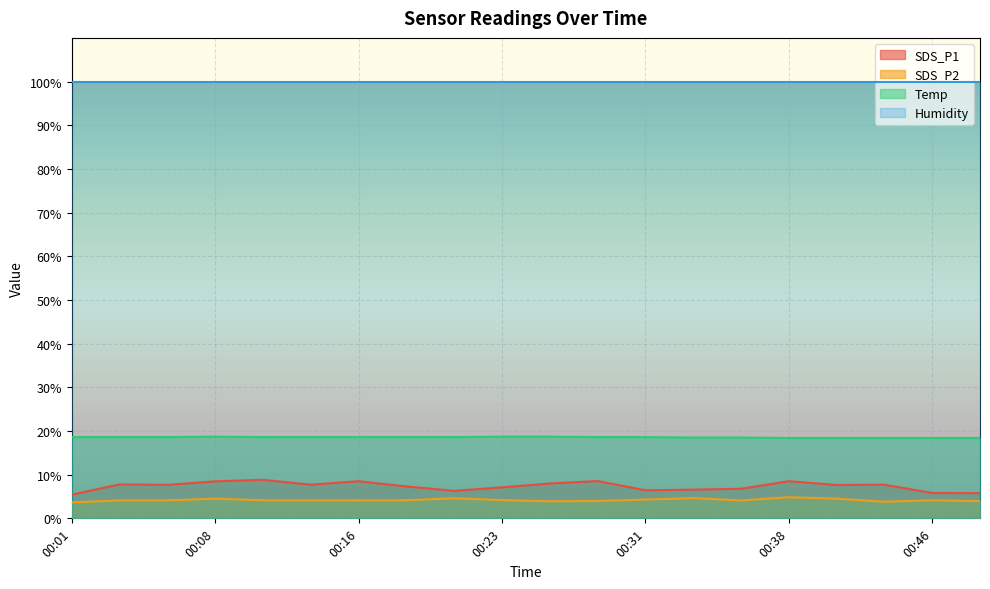

In SDS_P2, how many points are lower than both neighbors (excluding endpoints)?

3